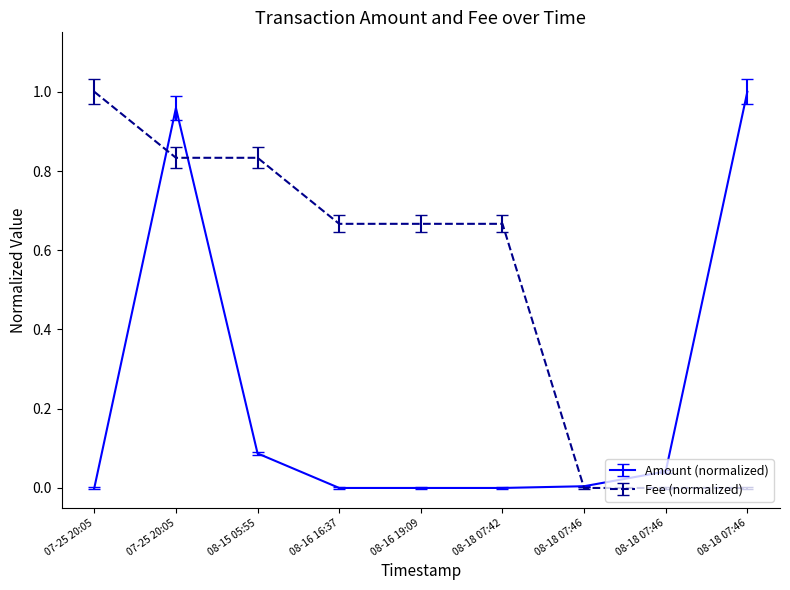

How many lines are shown in the chart?

2